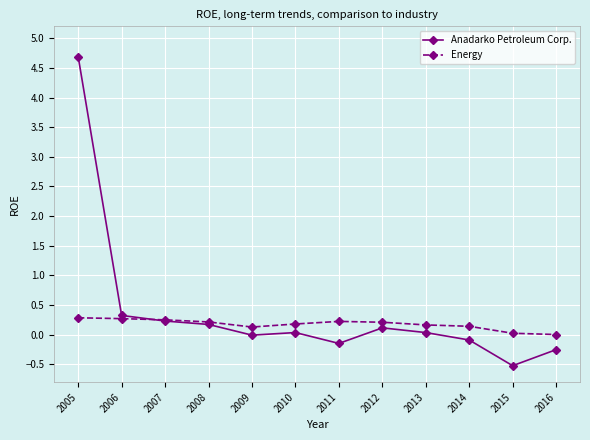

The Energy series shows 0.3 at 2005. True or false?

True